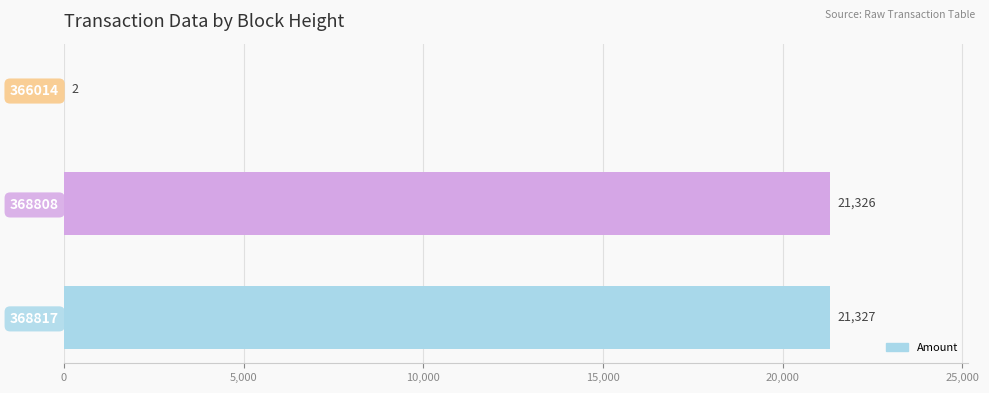

What is the average value?

14218